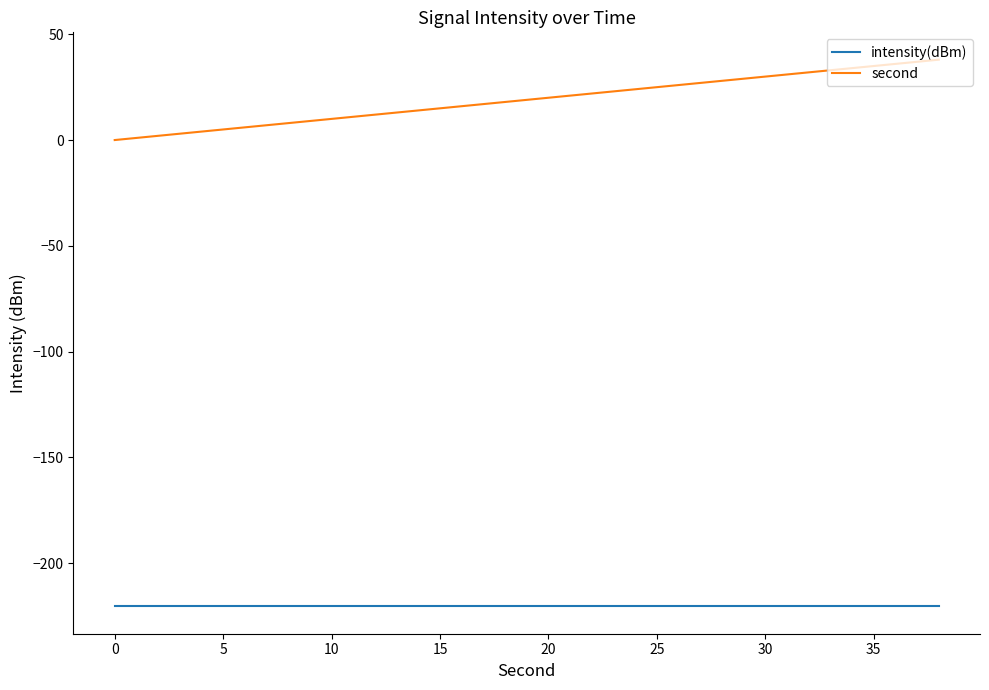

Rank the series by their average value, from highest to lowest.

second, intensity(dBm)